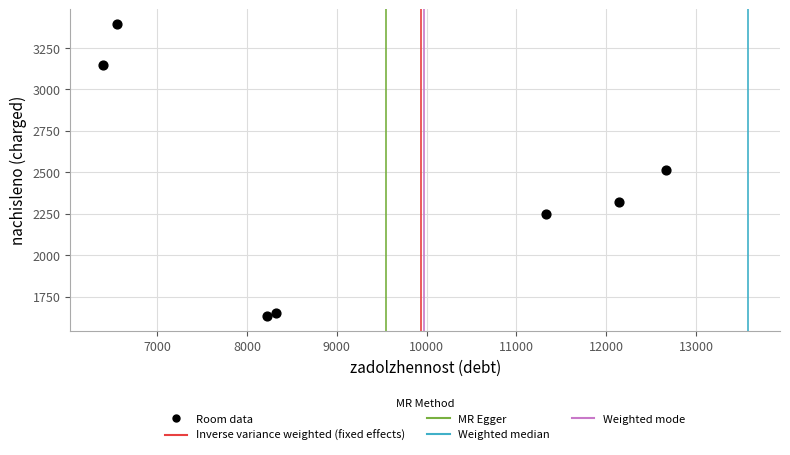

What is the average Y value?

2416.7